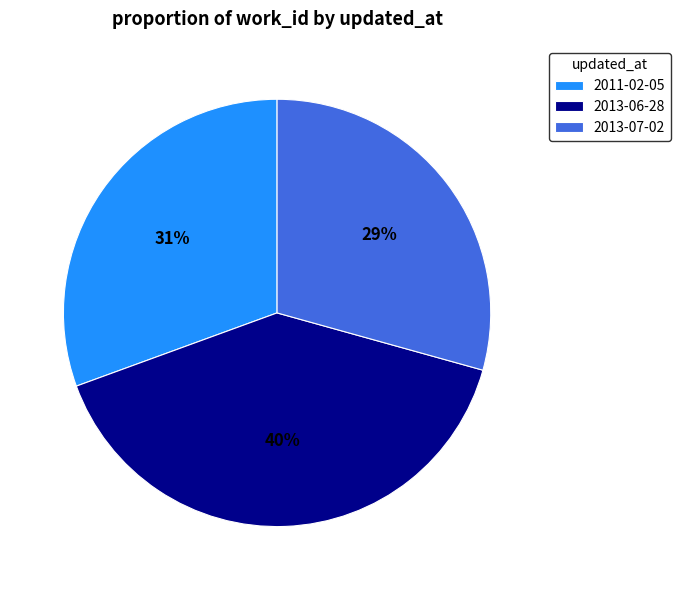

To the nearest percent, what is the combined percentage of 2013-07-02 and 2013-06-28?

69%